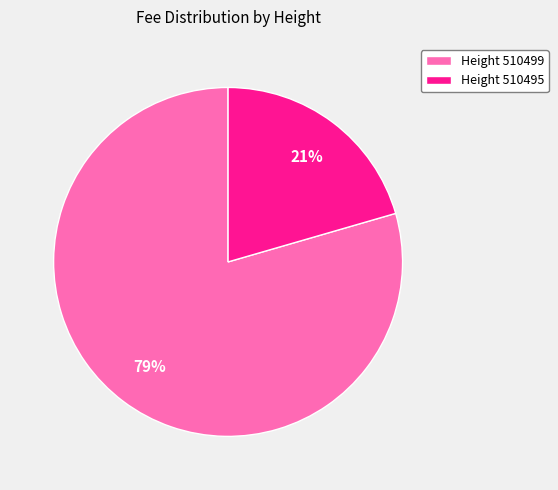

Which category has the smallest portion of the pie?

Height 510495